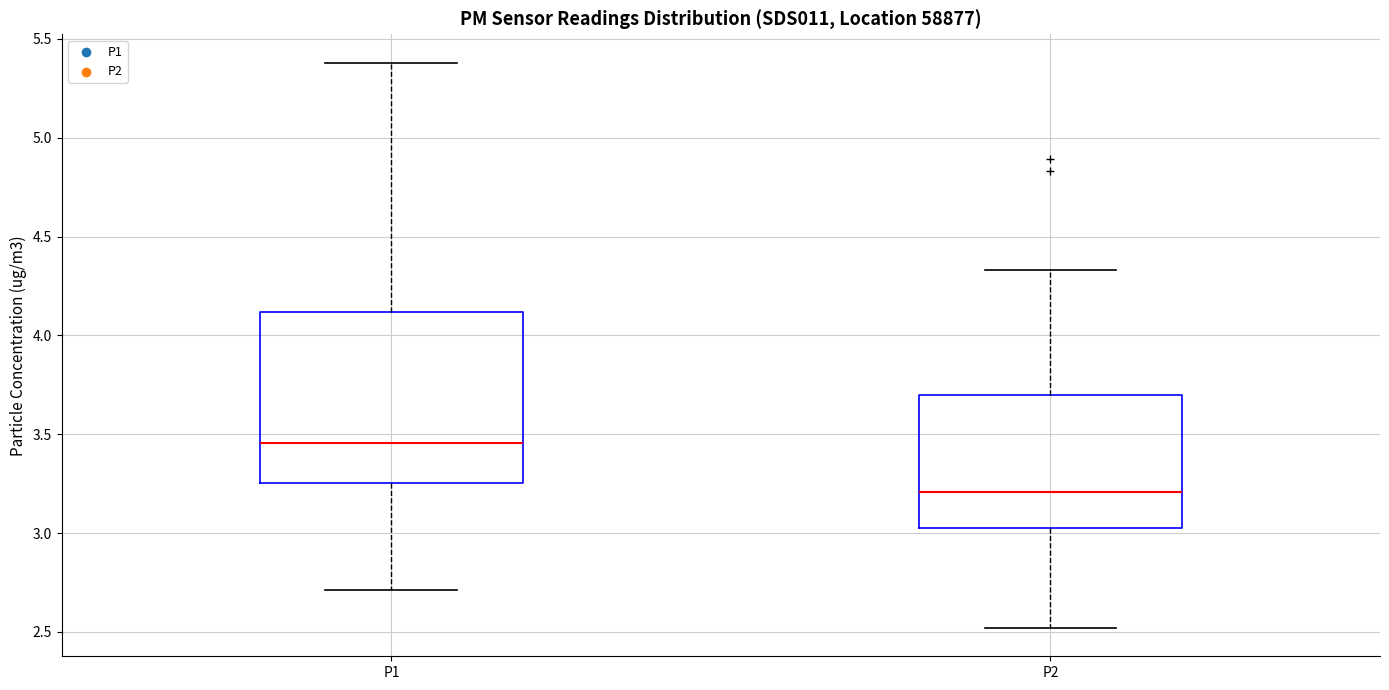

Comparing the boxes themselves (not the whiskers), which one is the tallest?

P1